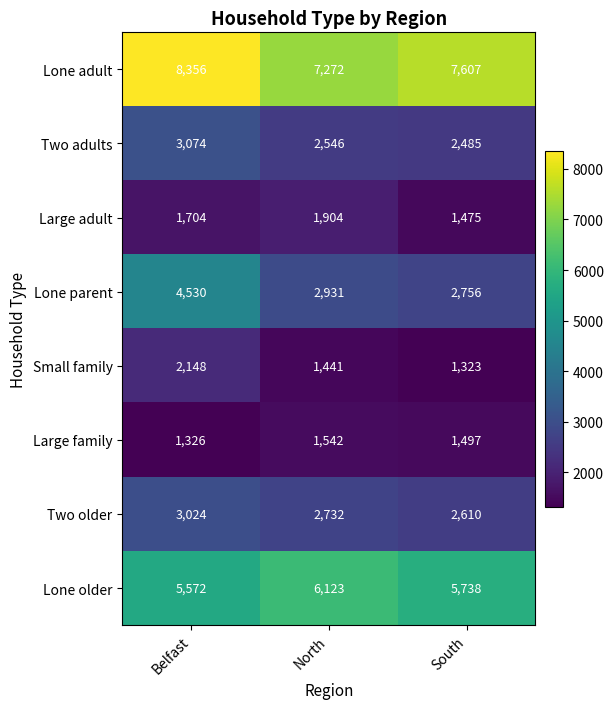

Count the number of categories in the chart.

3